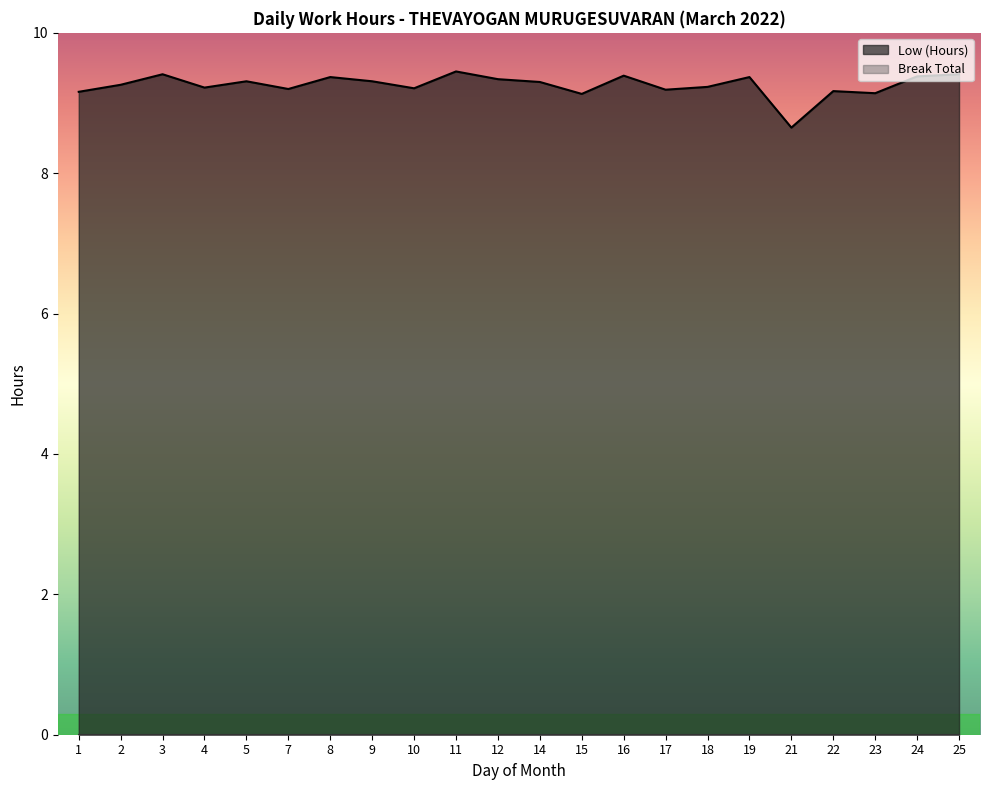

What is the value of the 10th point from the left?

9.4